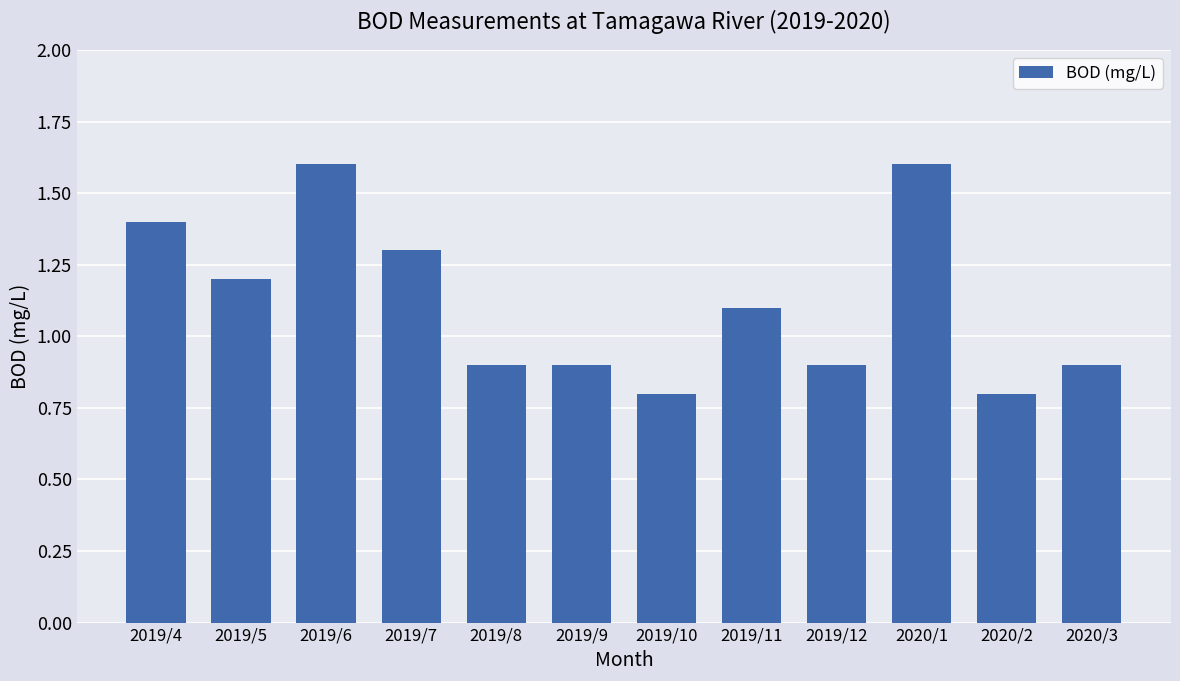

Reading left to right, transcribe all the data shown in this chart.

1.4	1.2	1.6	1.3	0.9	0.9	0.8	1.1	0.9	1.6	0.8	0.9